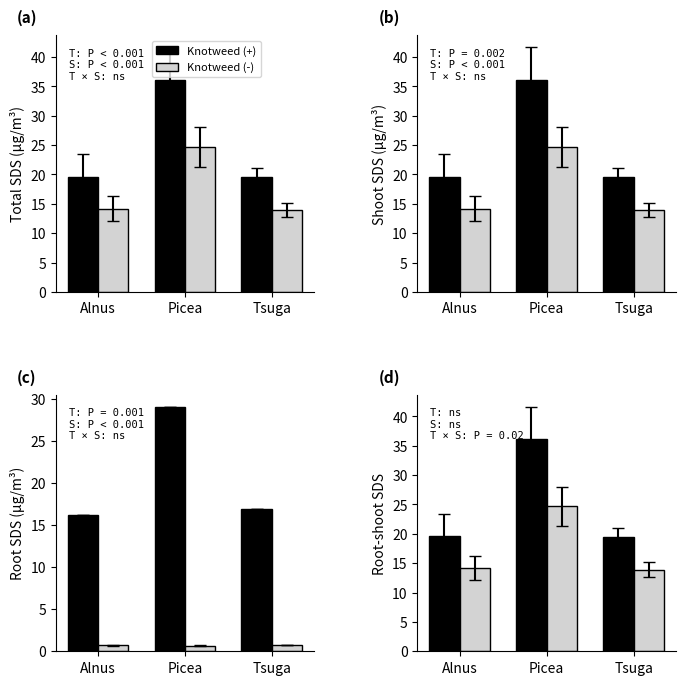

Between Alnus and Picea, which series saw the biggest shift?

Knotweed (+)